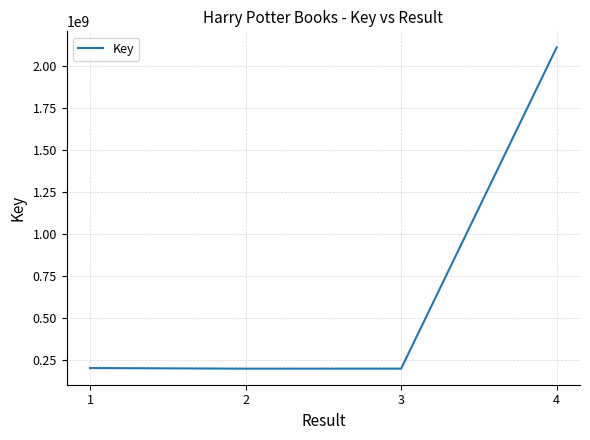

How many values are below 202871161?

2